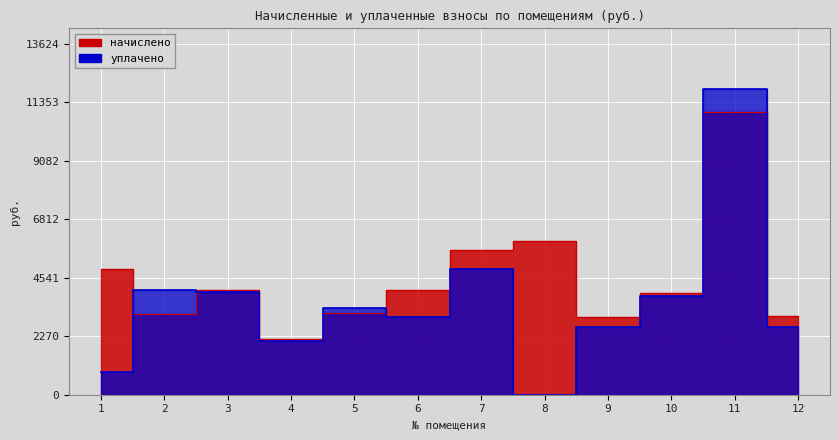

Is the value of начислено at 2 greater than the value of уплачено at 4?

Yes